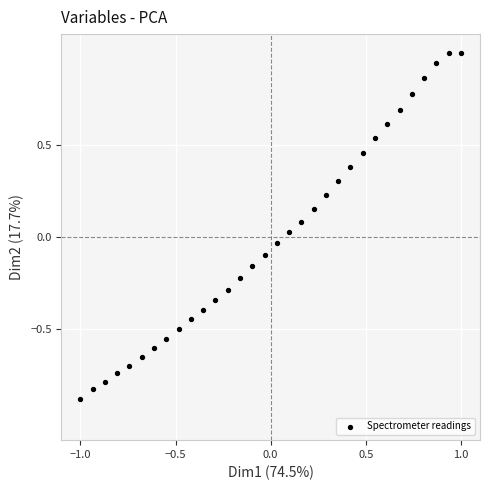

What is the range of X values (max minus min)?

2.0